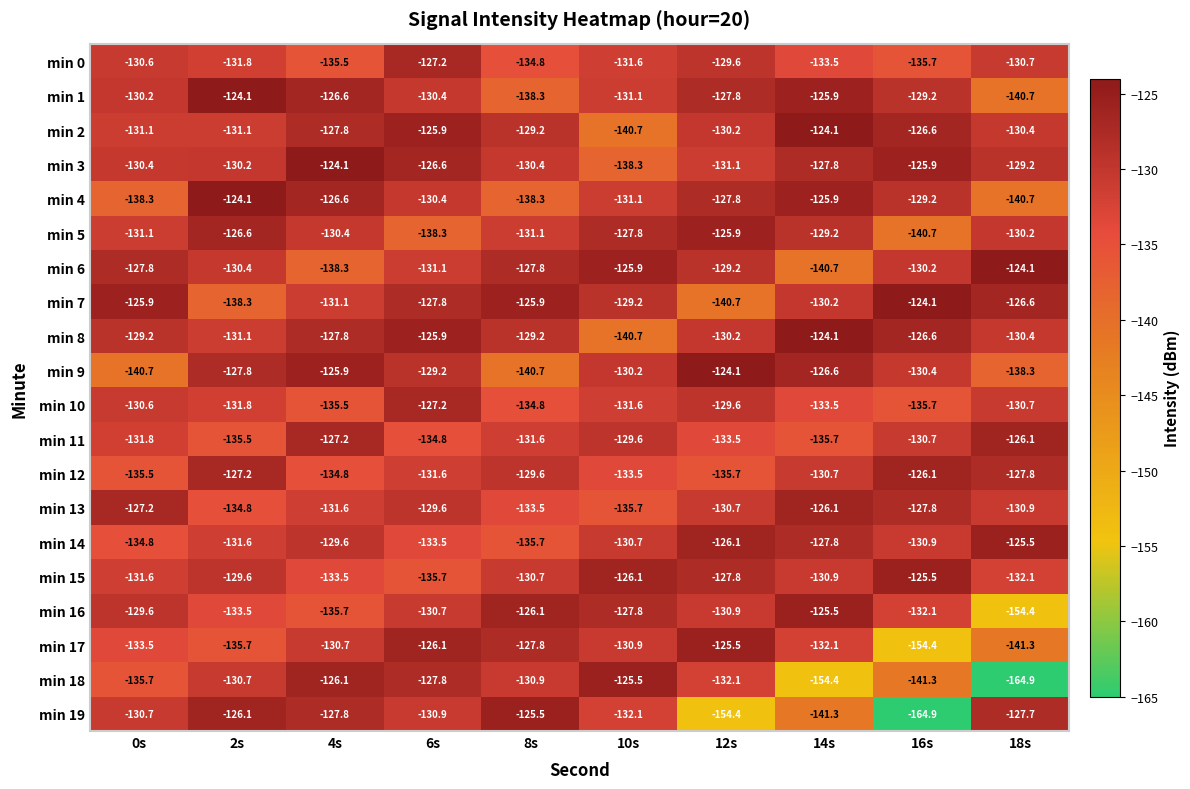

At which label does min 19 first exceed -130?

2s